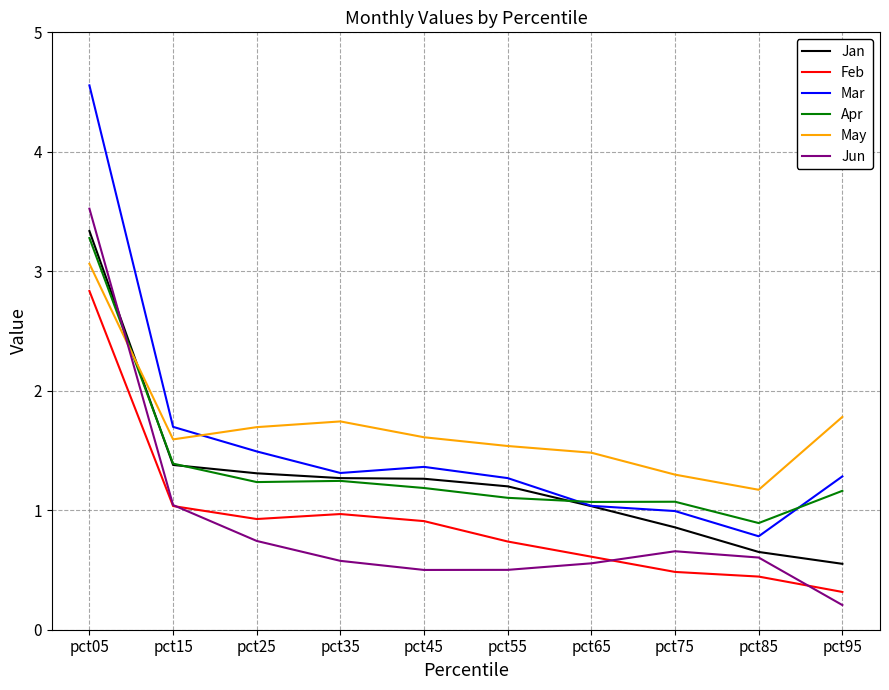

What are all the series names shown in the legend?

Jan, Feb, Mar, Apr, May, Jun